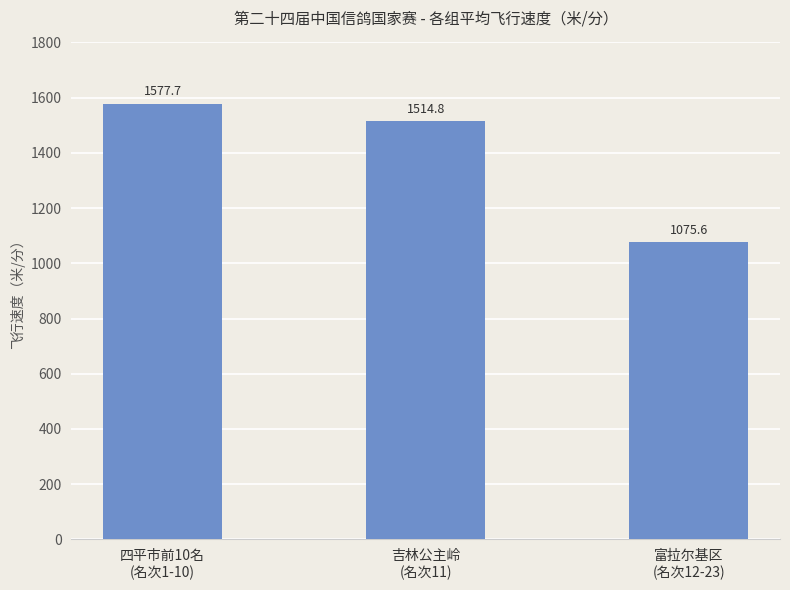

What is the label of the 3rd bar from the right?

四平市前10名
(名次1-10)